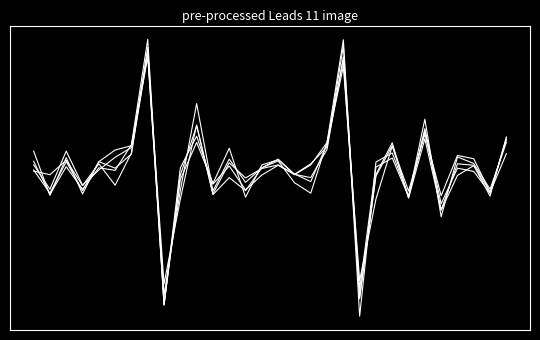

What is the minimum value shown in the chart?

-38.7